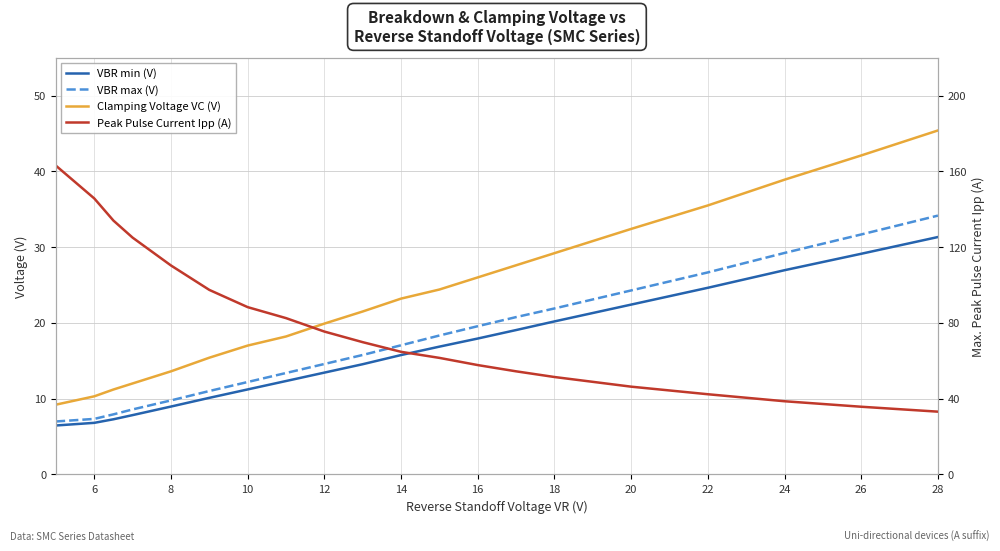

True or false: VBR min (V) has a value of 19.8 at 22.

False